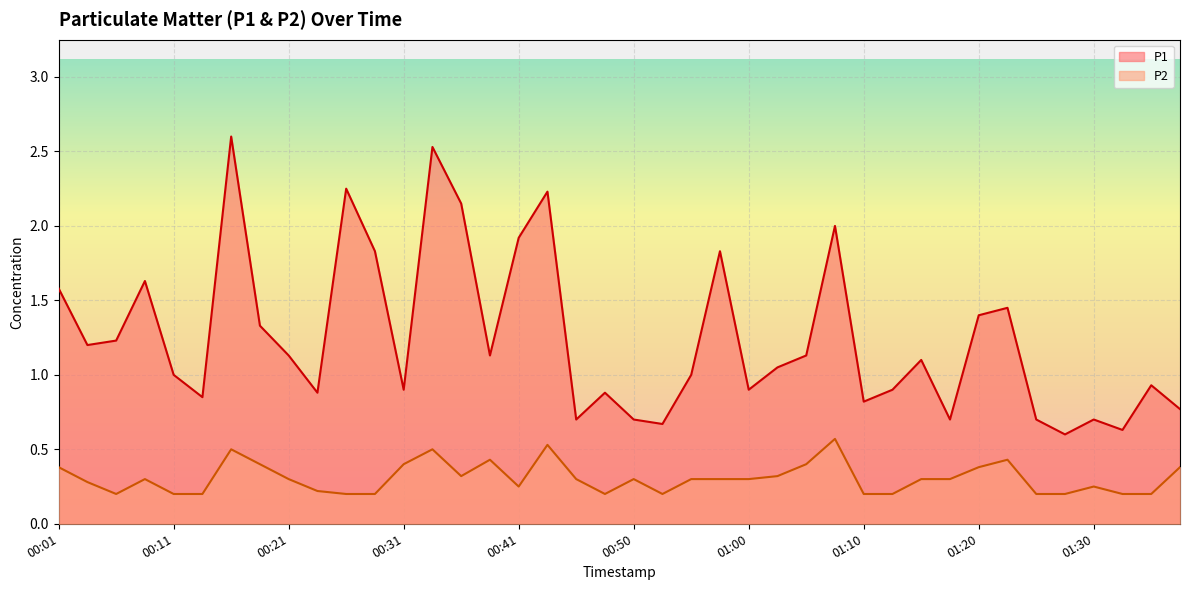

Is the value of P1 at 00:19 greater than the value of P2 at 00:38?

Yes